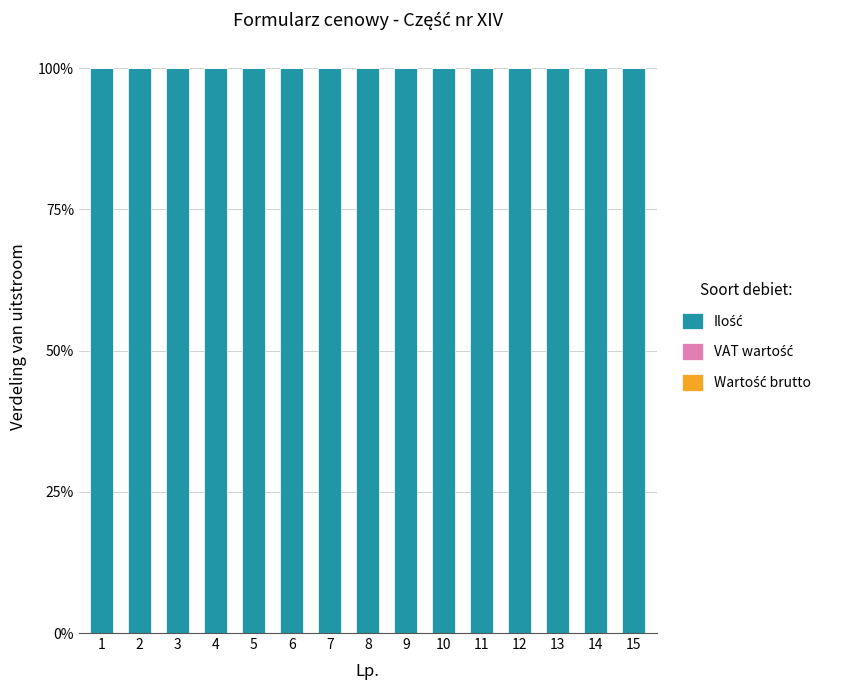

What is the spread (max minus min) of values at 6?

100